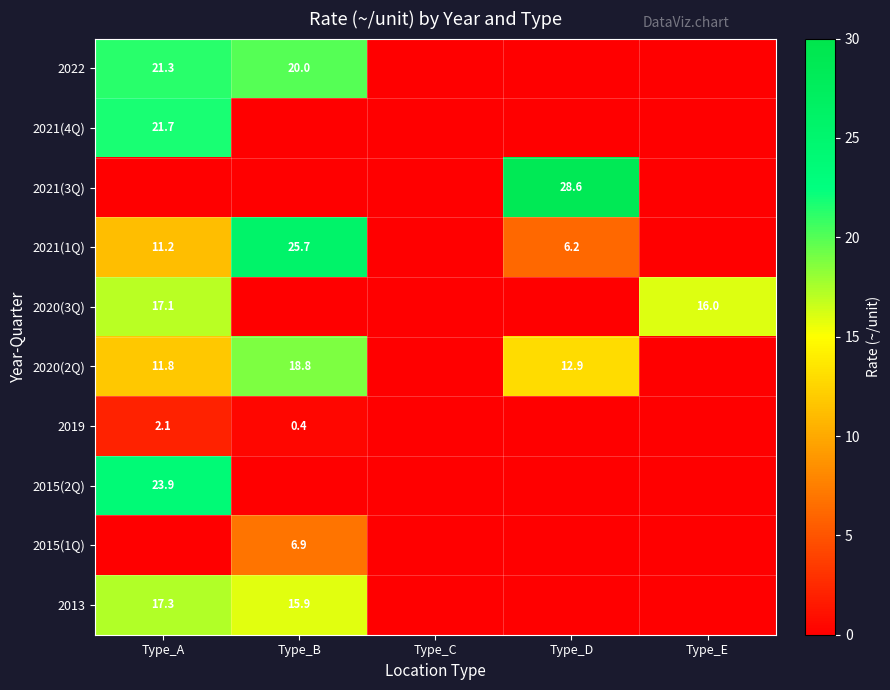

The value of 2021(4Q) at Type_A is 35.2. True or false?

False